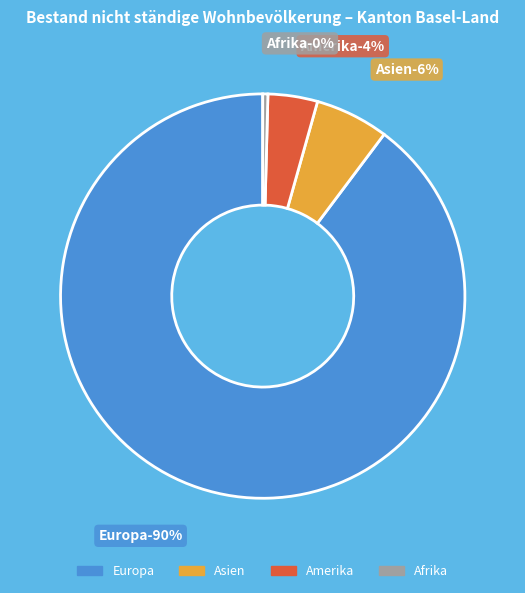

Is Europa the majority of the pie?

Yes